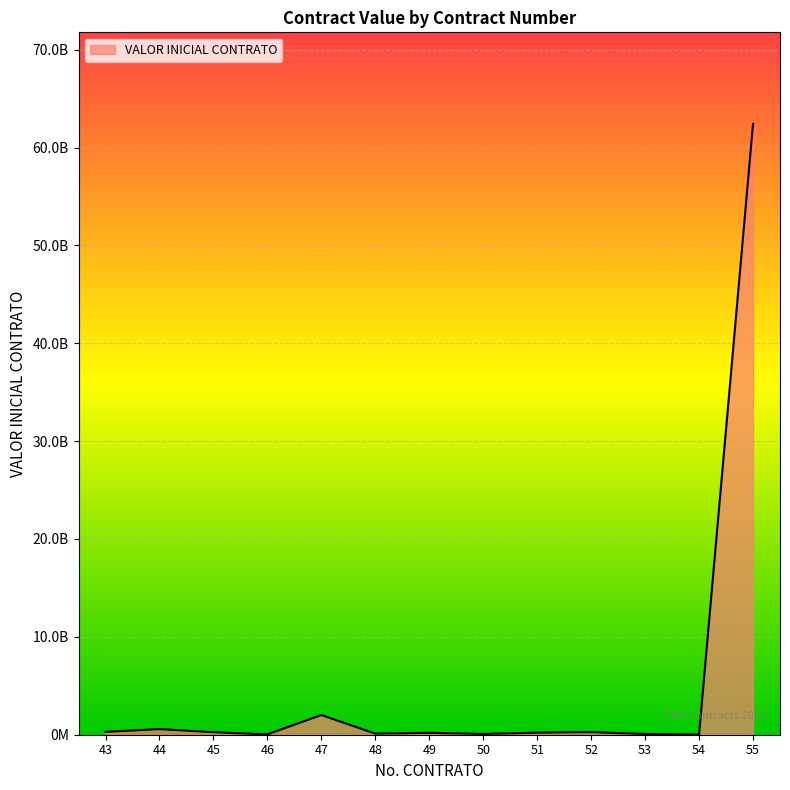

What is the difference between the second highest and minimum values?

2002628455